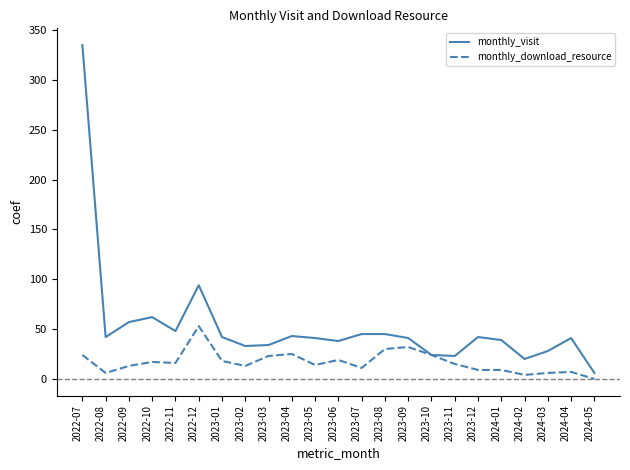

Which series has the widest spread of values?

monthly_visit